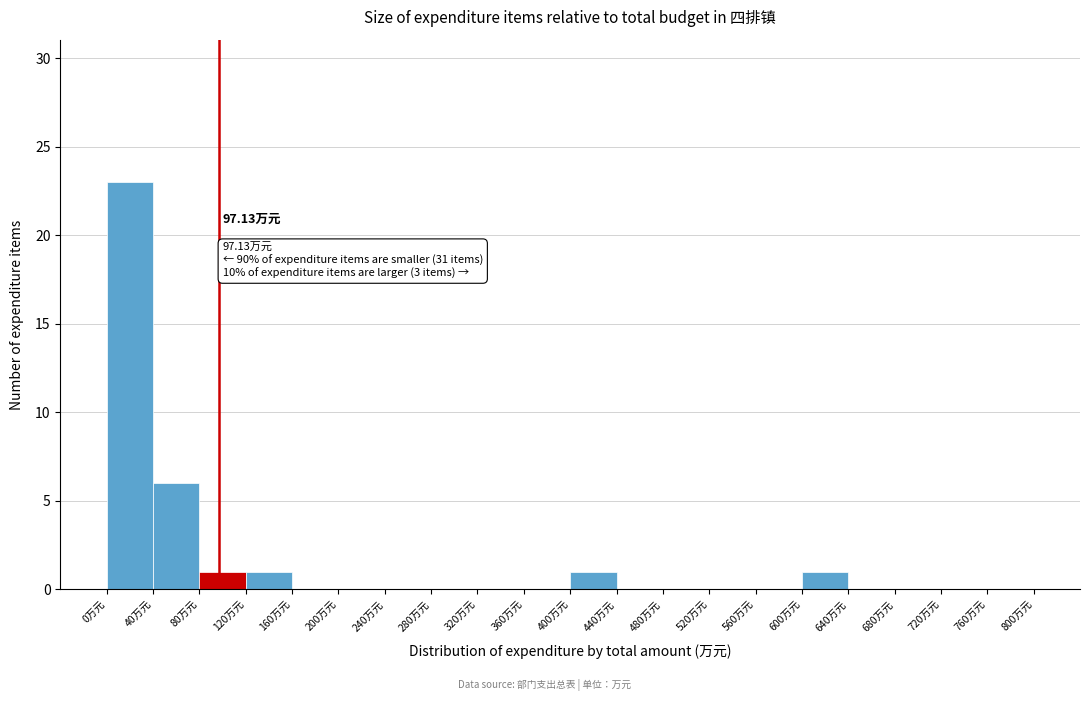

Over which range of the x-axis is the bar tallest?

0 to 40